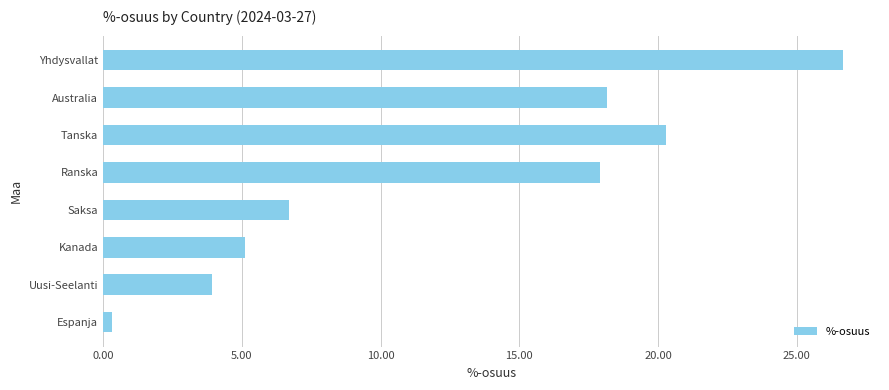

Approximately how many times larger is the value at Saksa compared to Tanska?

0.3